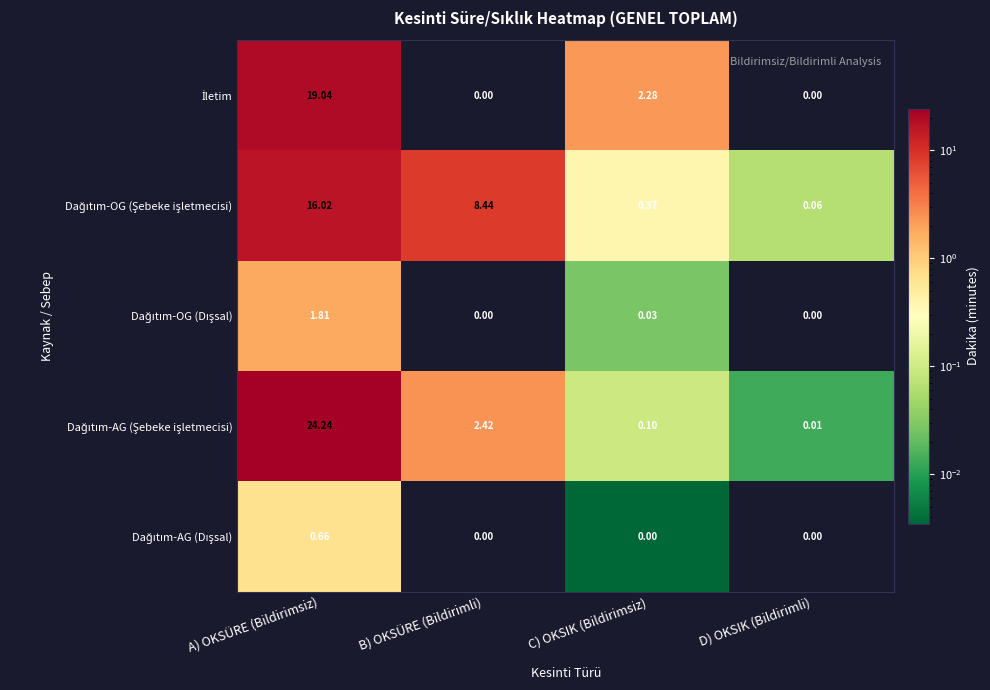

At which category does the chart reach its peak across all series?

A) OKSÜRE (Bildirimsiz)